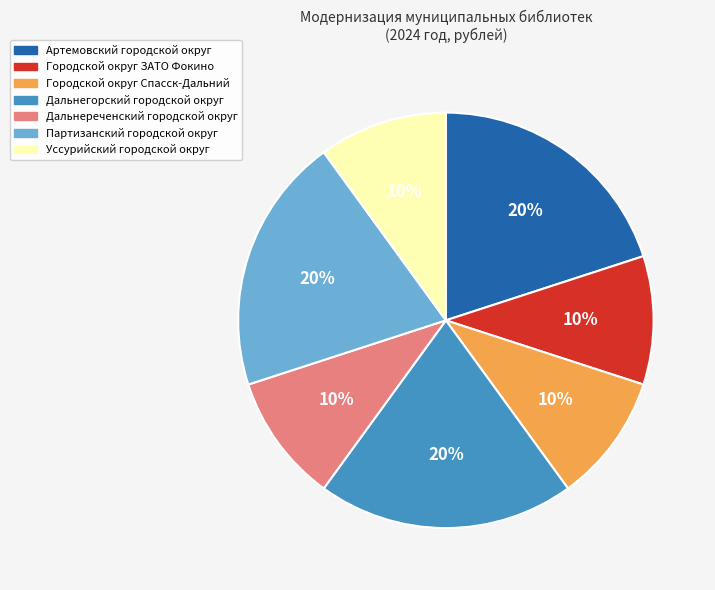

To the nearest percent, what percentage of the pie is Городской округ ЗАТО Фокино?

10%